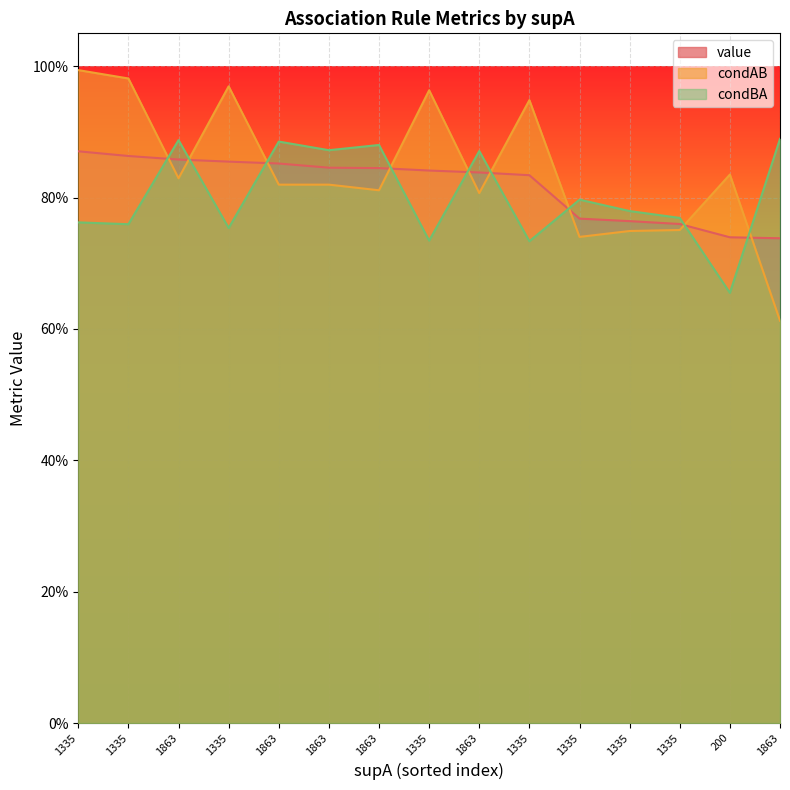

How many condBA values are between 0 and 1?

15